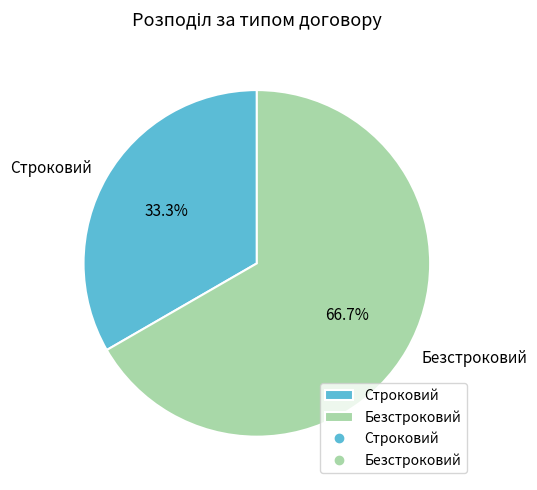

Which slice is the largest?

Безстроковий